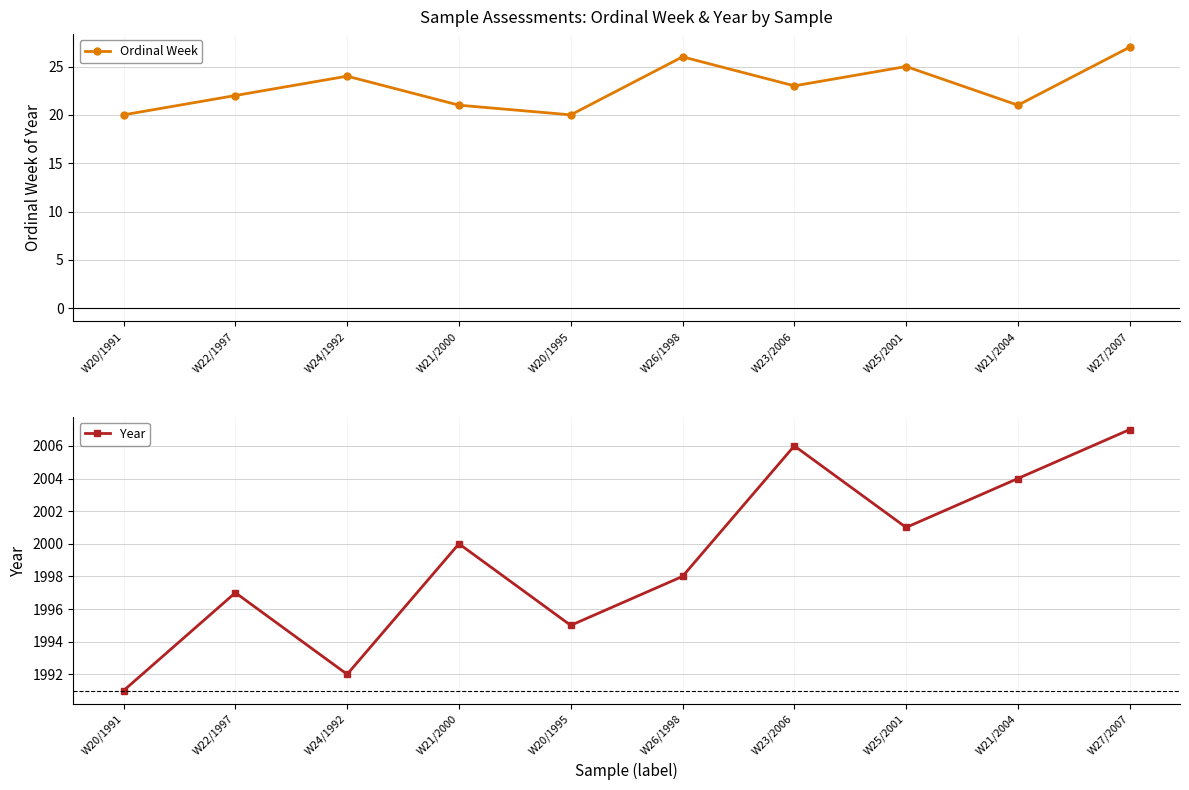

How many distinct data groups are displayed?

2